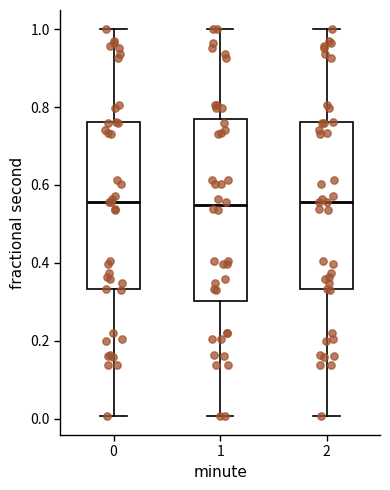

Where does the median line of the box at x = 0 sit on the y-axis? The values are not printed on the chart, so give them approximately, as read against the axis.

0.56